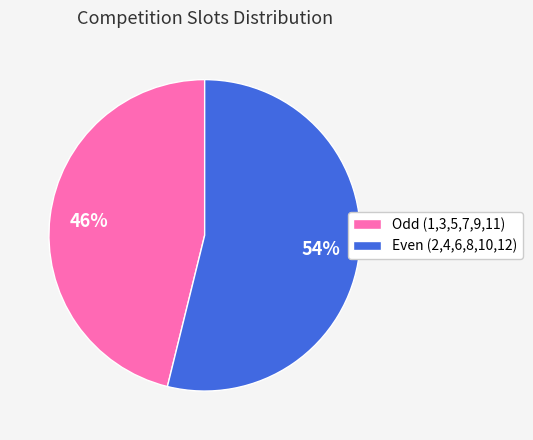

How many slices are in this pie chart?

2